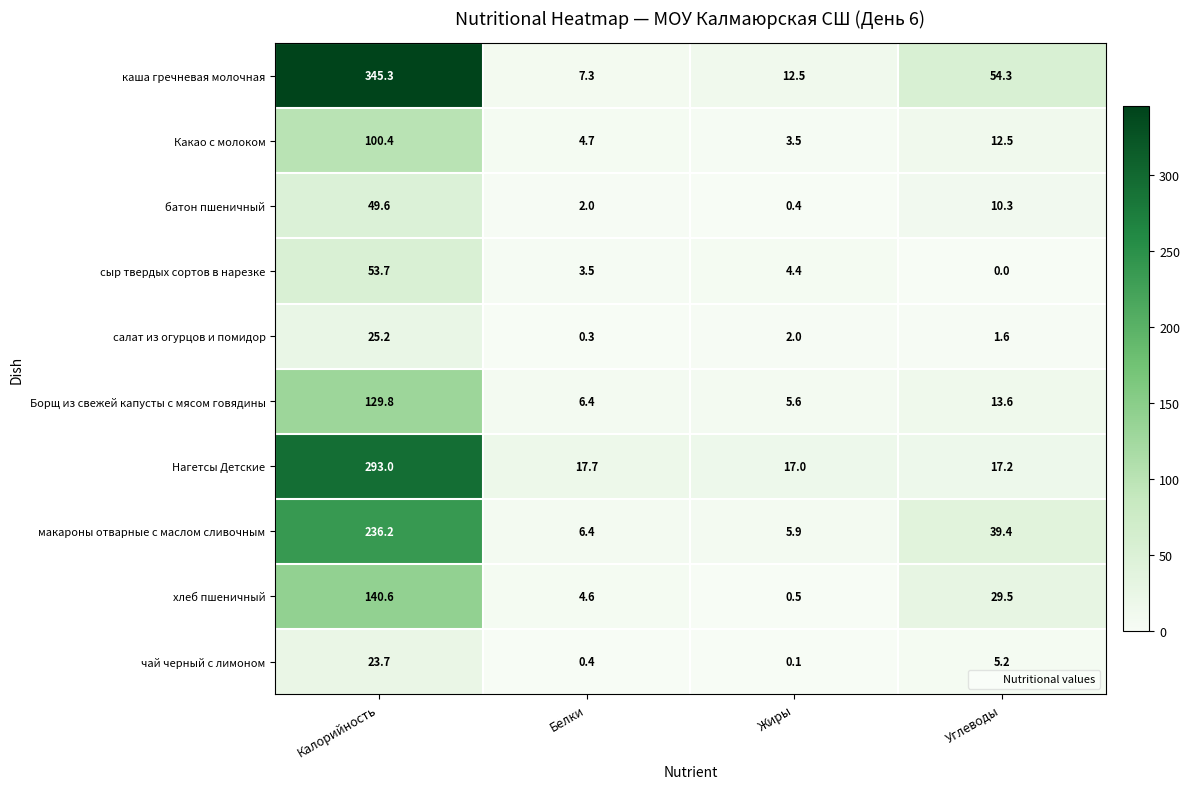

Rank the series by their maximum value, from lowest to highest.

чай черный с лимоном, салат из огурцов и помидор, батон пшеничный, сыр твердых сортов в нарезке, Какао с молоком, Борщ из свежей капусты с мясом говядины, хлеб пшеничный, макароны отварные с маслом сливочным, Нагетсы Детские, каша гречневая молочная